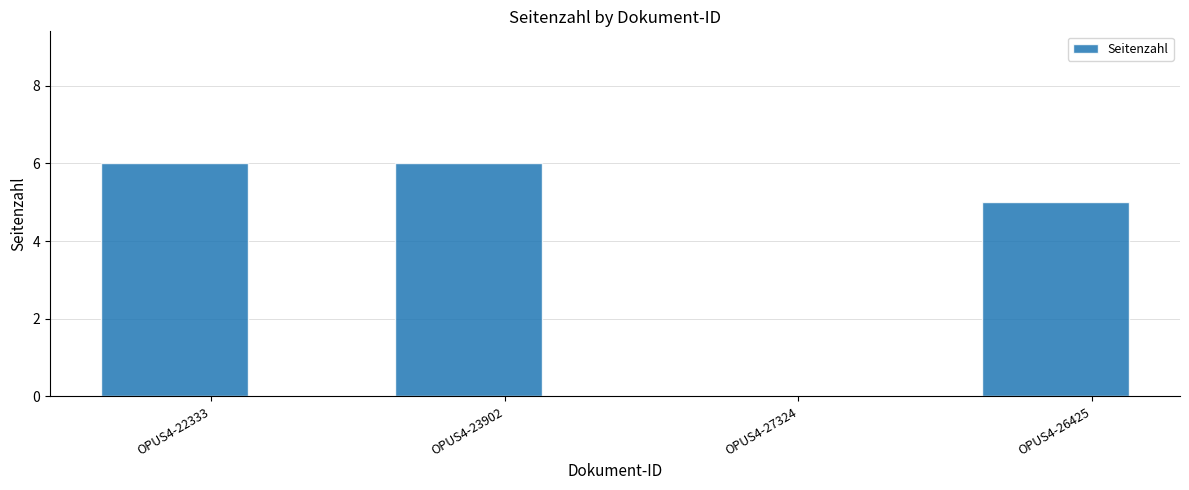

What is the approximate value at OPUS4-23902?

6